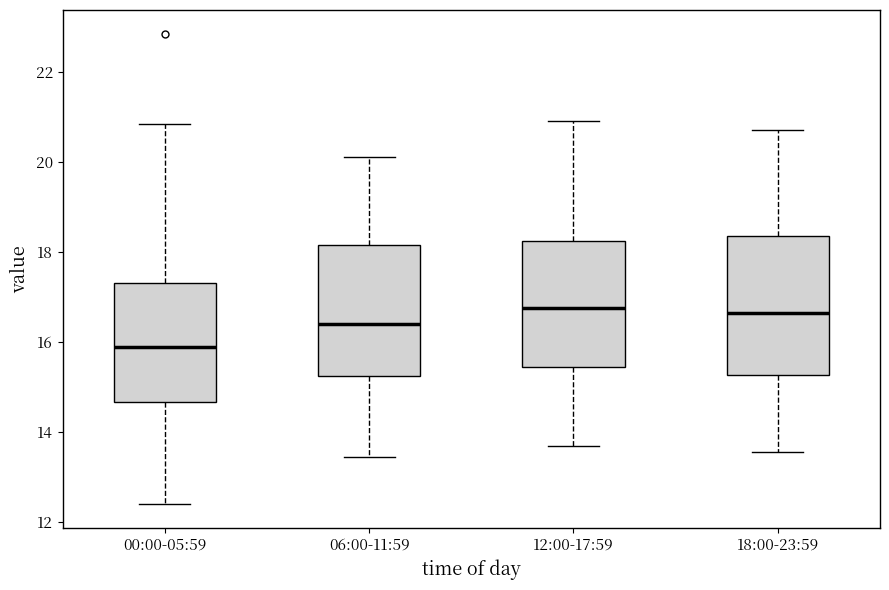

Where does the upper whisker of the box for 00:00-05:59 end on the y-axis? The values are not printed on the chart, so give them approximately, as read against the axis.

20.8